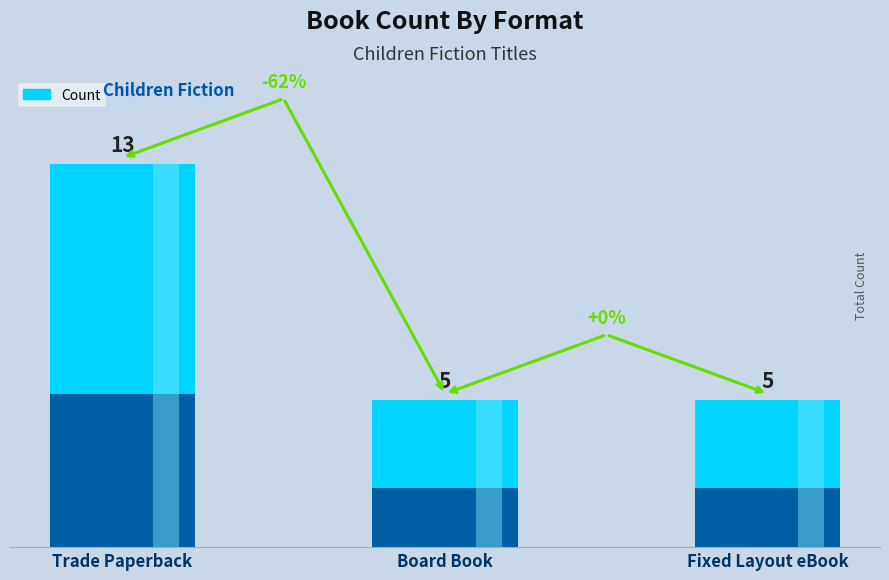

What is the difference between the maximum and minimum values?

8